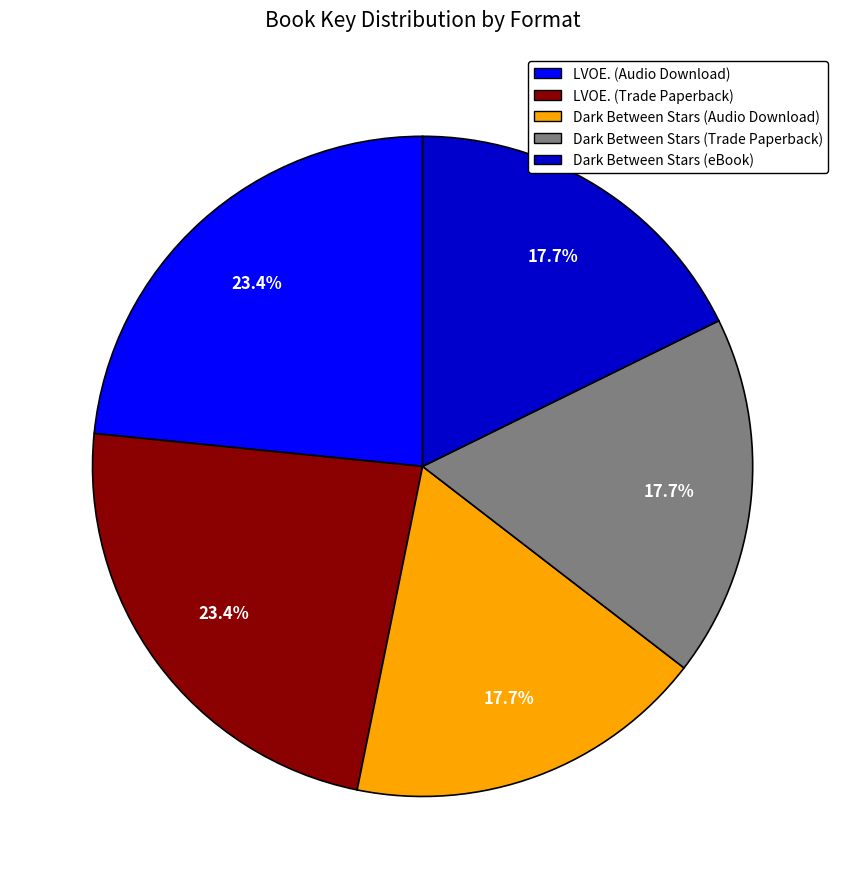

Is it true that Dark Between Stars (Trade Paperback) is 18% of the pie?

True